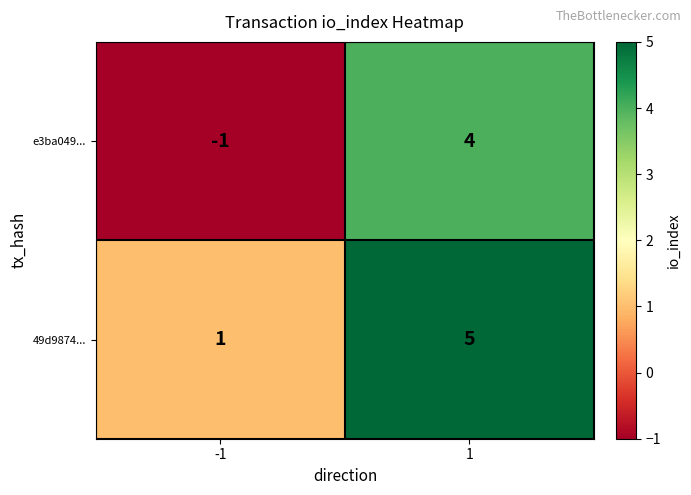

Count the number of categories in the chart.

2